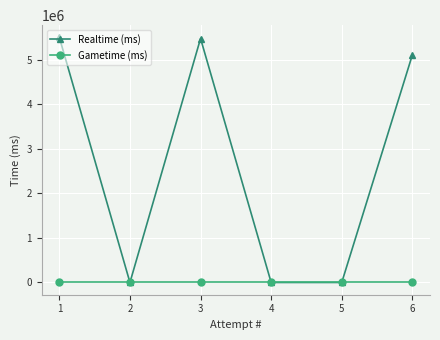

How many categories are shown in the chart?

6